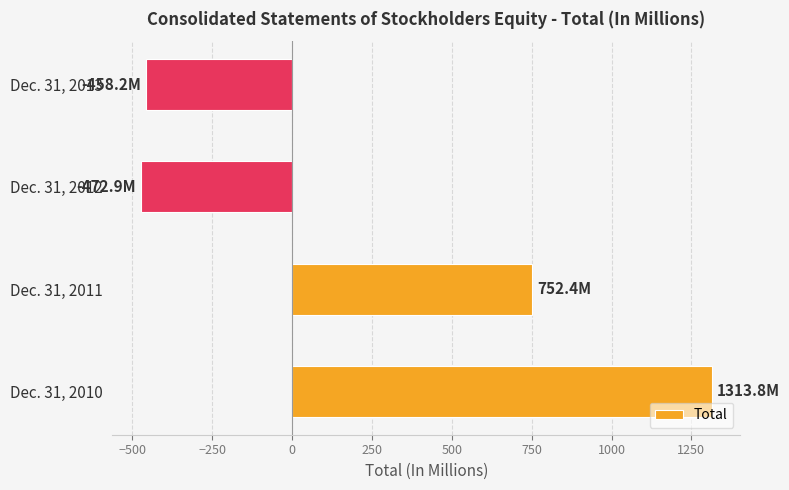

What is the sum of all values?

1135.1